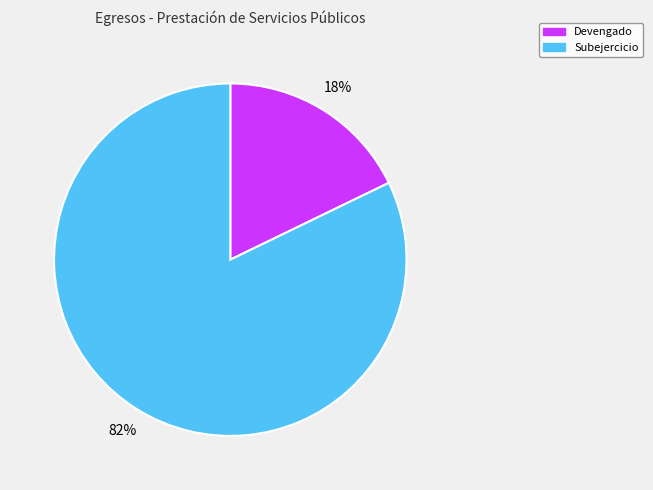

Rank the categories by value from lowest to highest.

Devengado, Subejercicio